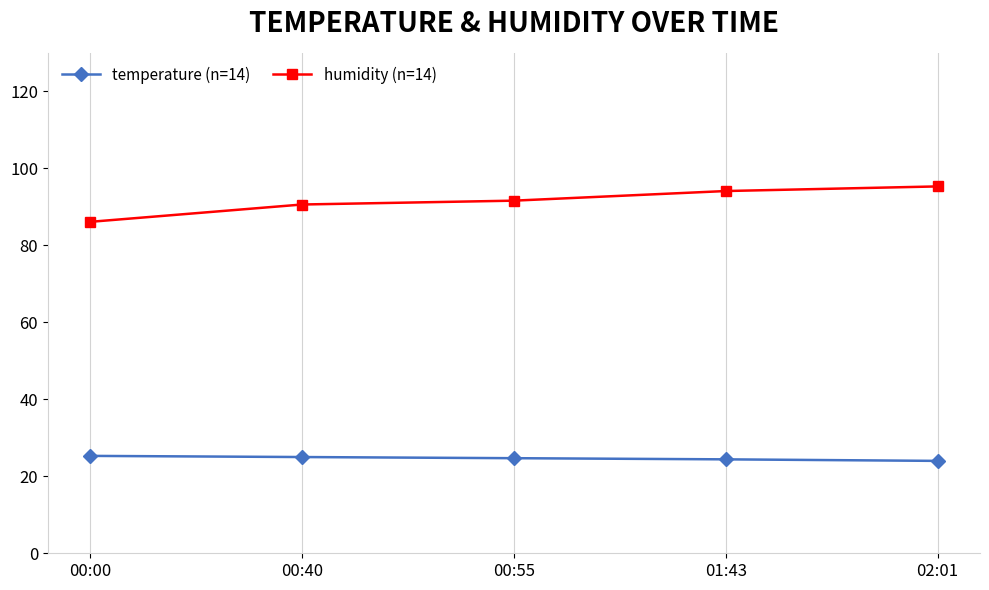

What are all the series names shown in the legend?

temperature (n=14), humidity (n=14)